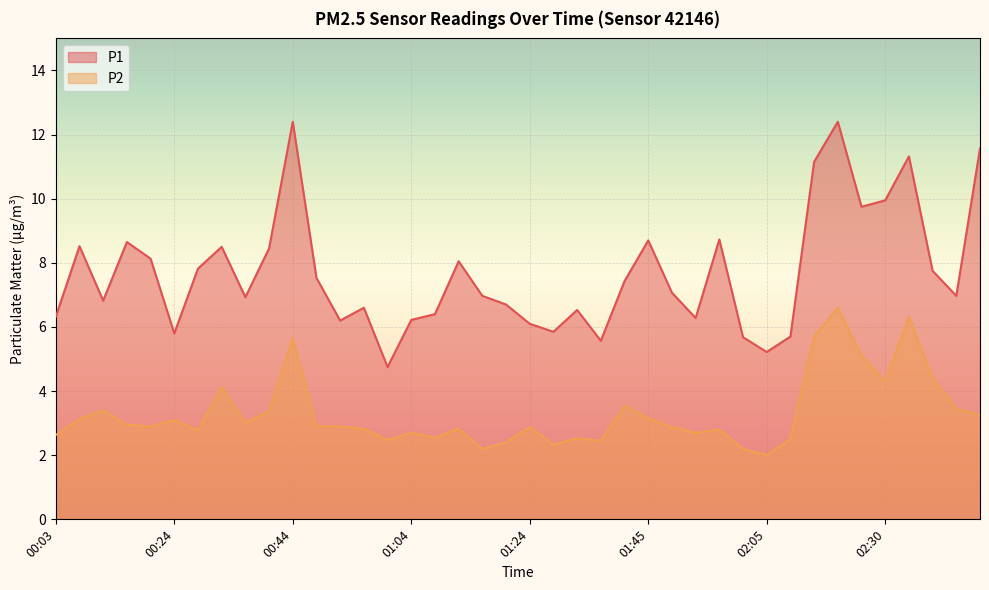

How many lines are shown in the chart?

2